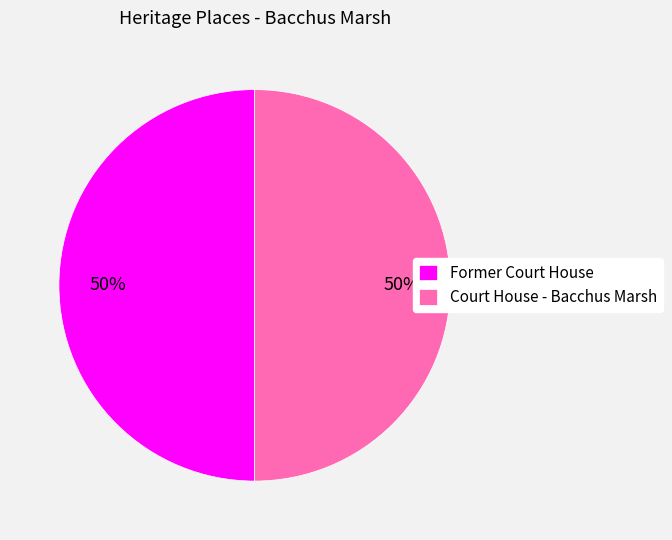

Combined, do Court House - Bacchus Marsh and Former Court House account for over 50%?

Yes